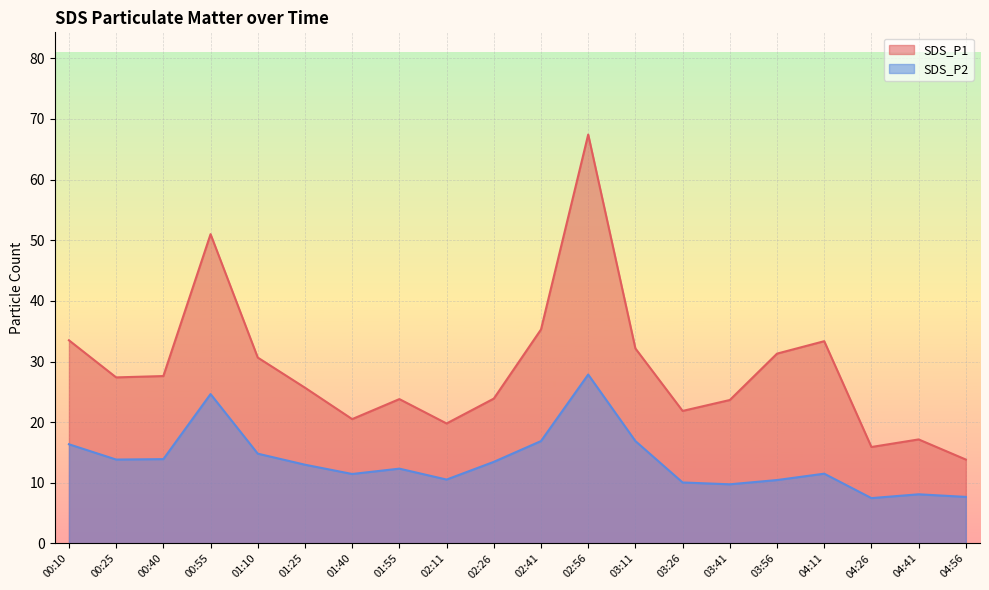

What is the value of the SDS_P1 point at the 7th from the left?

20.5